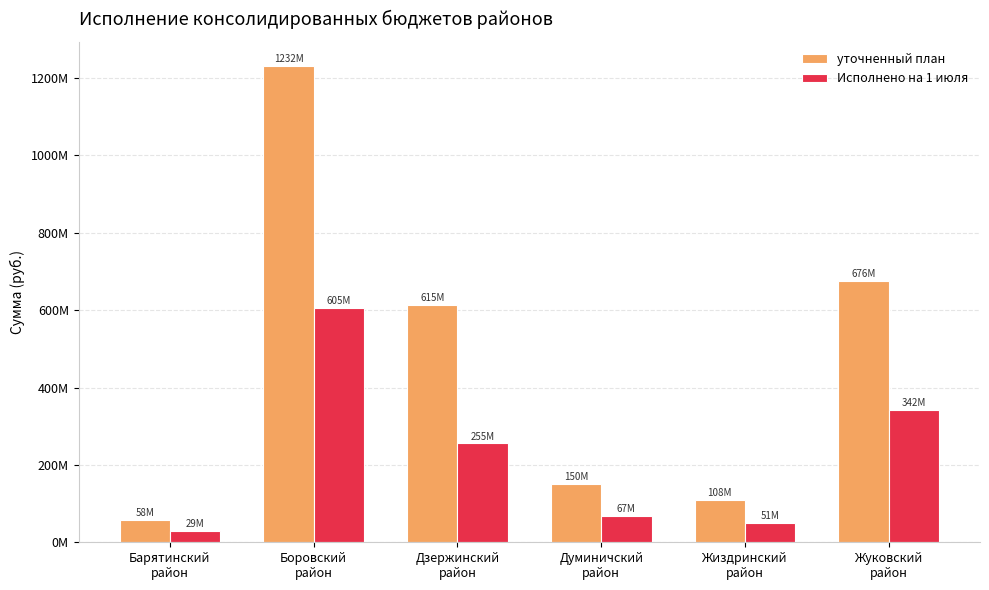

At which label is Исполнено на 1 июля closest to 317205159?

Жуковский
район